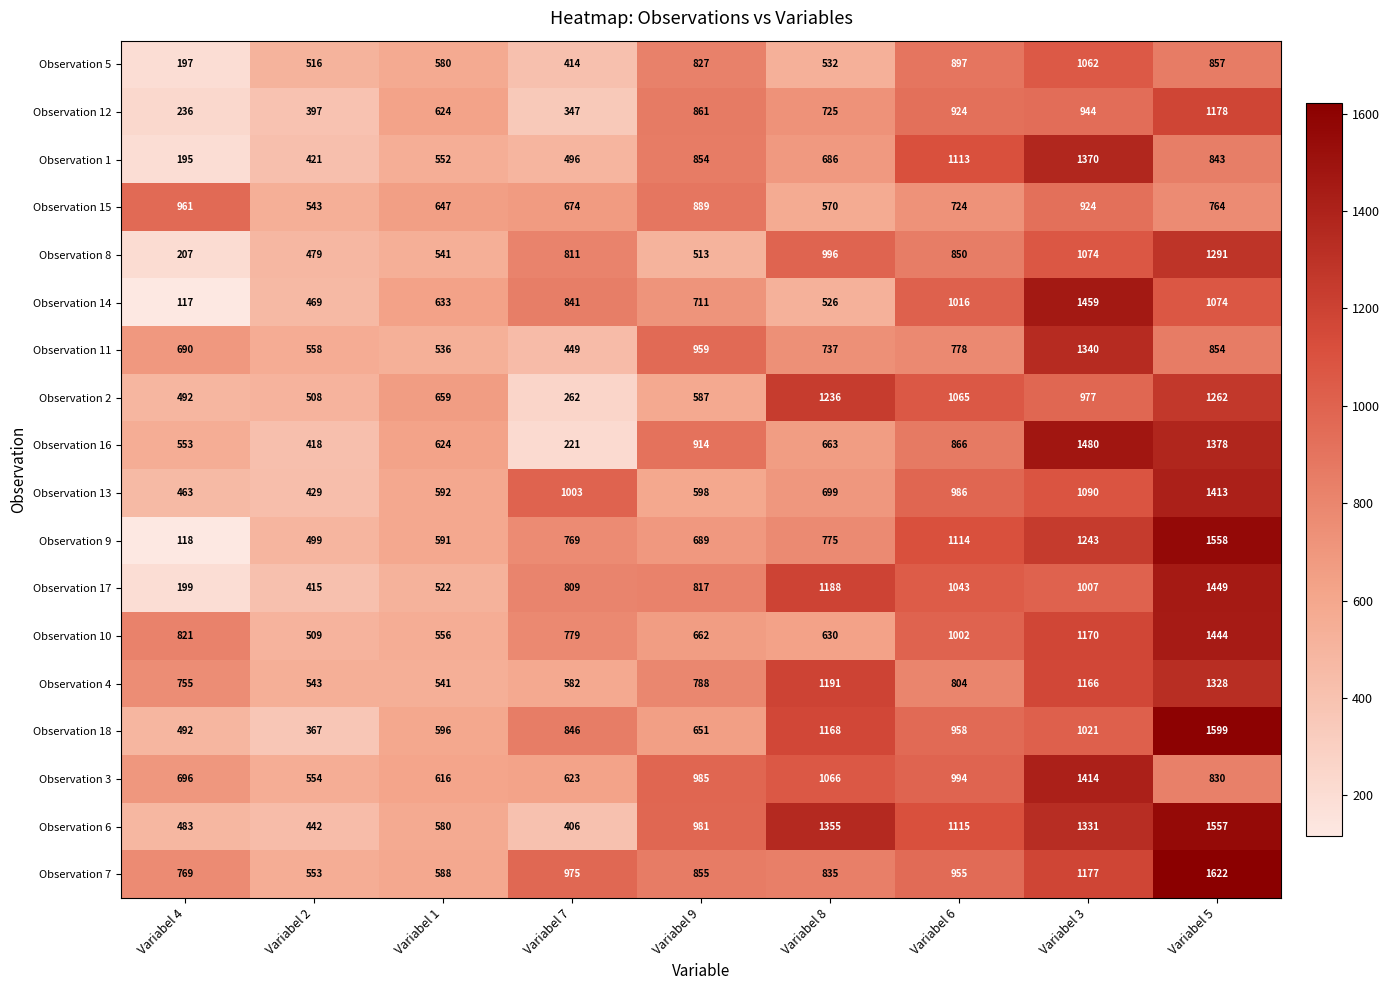

What is the difference between the highest and lowest values at Variabel 2?

191